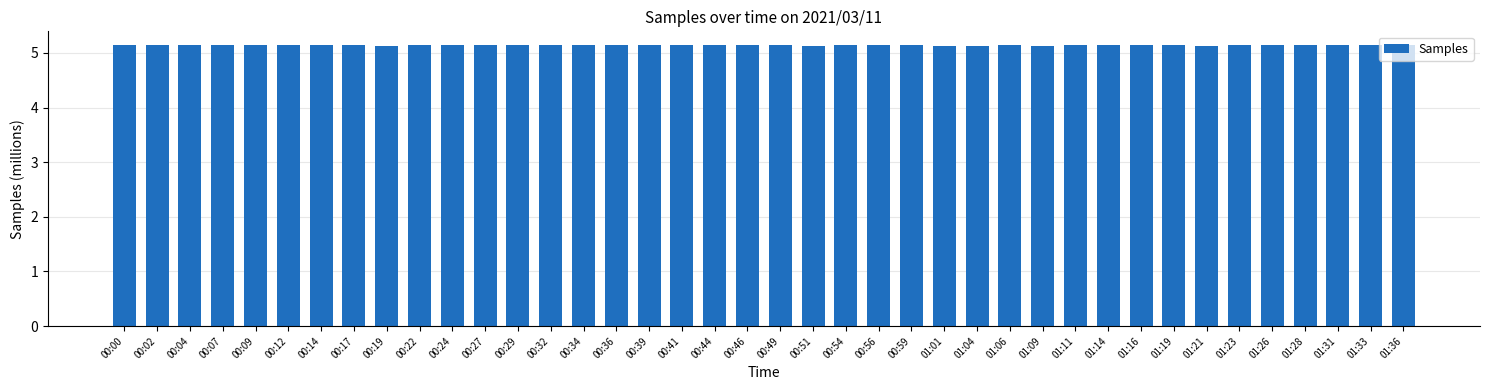

What is the smallest value displayed?

5.1